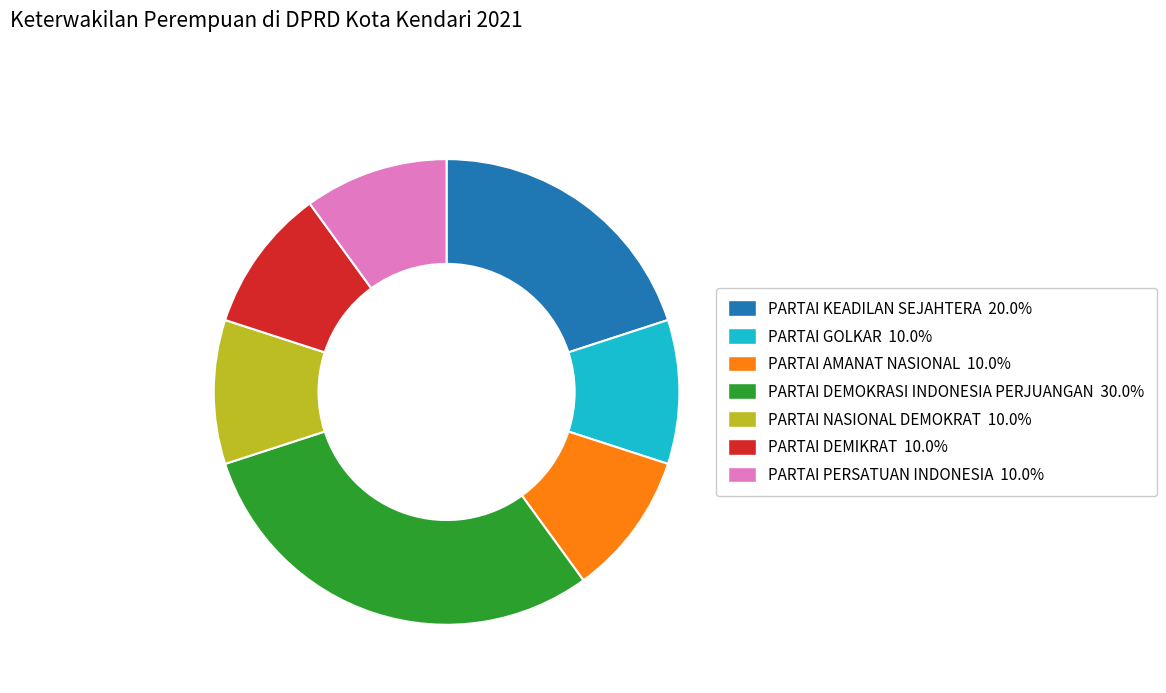

Is PARTAI GOLKAR the majority of the pie?

No